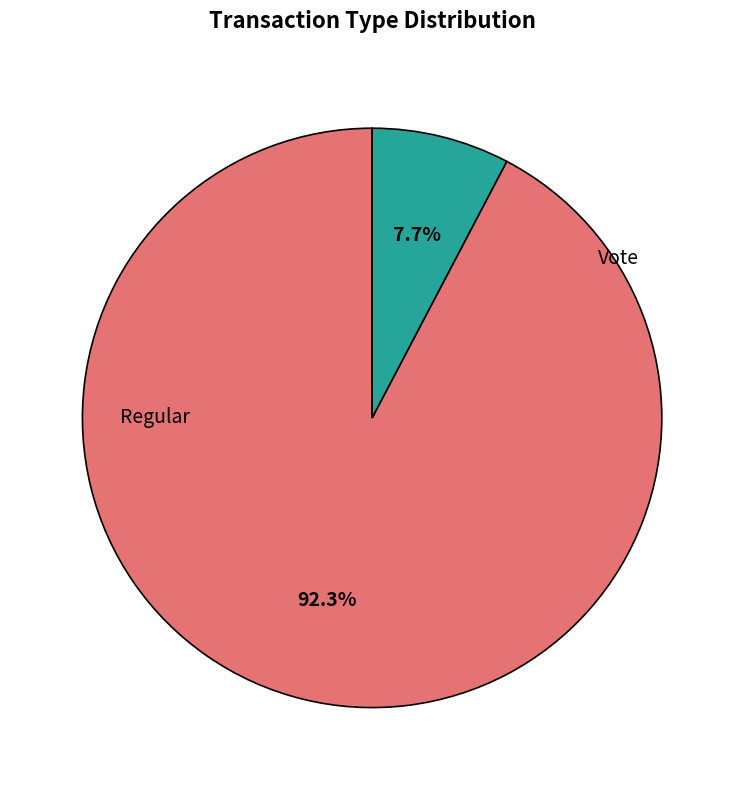

Is there a majority slice in this chart?

Yes